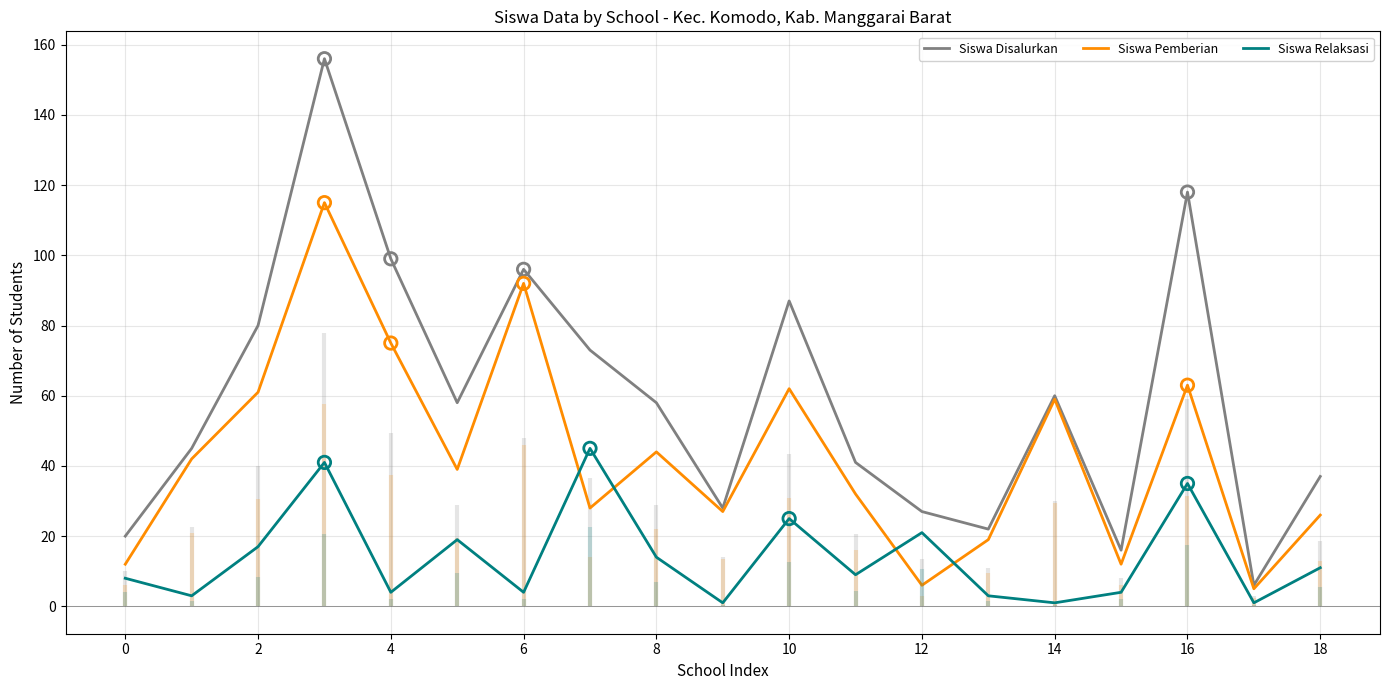

Is the value of Siswa Disalurkan at 10 greater than the value of Siswa Relaksasi at 12?

Yes